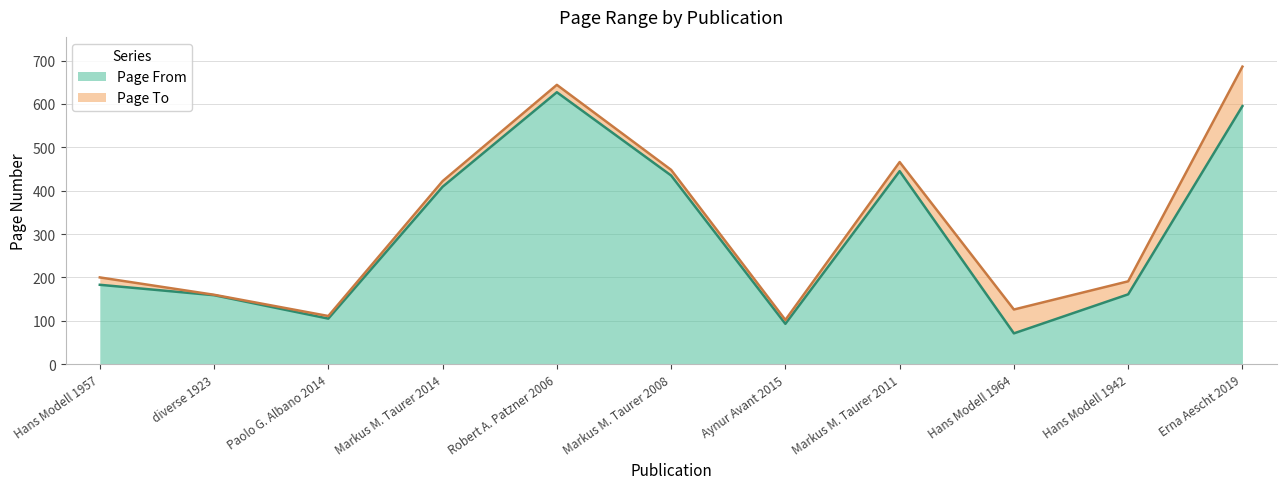

What is the label of the 6th point from the right?

Markus M. Taurer 2008